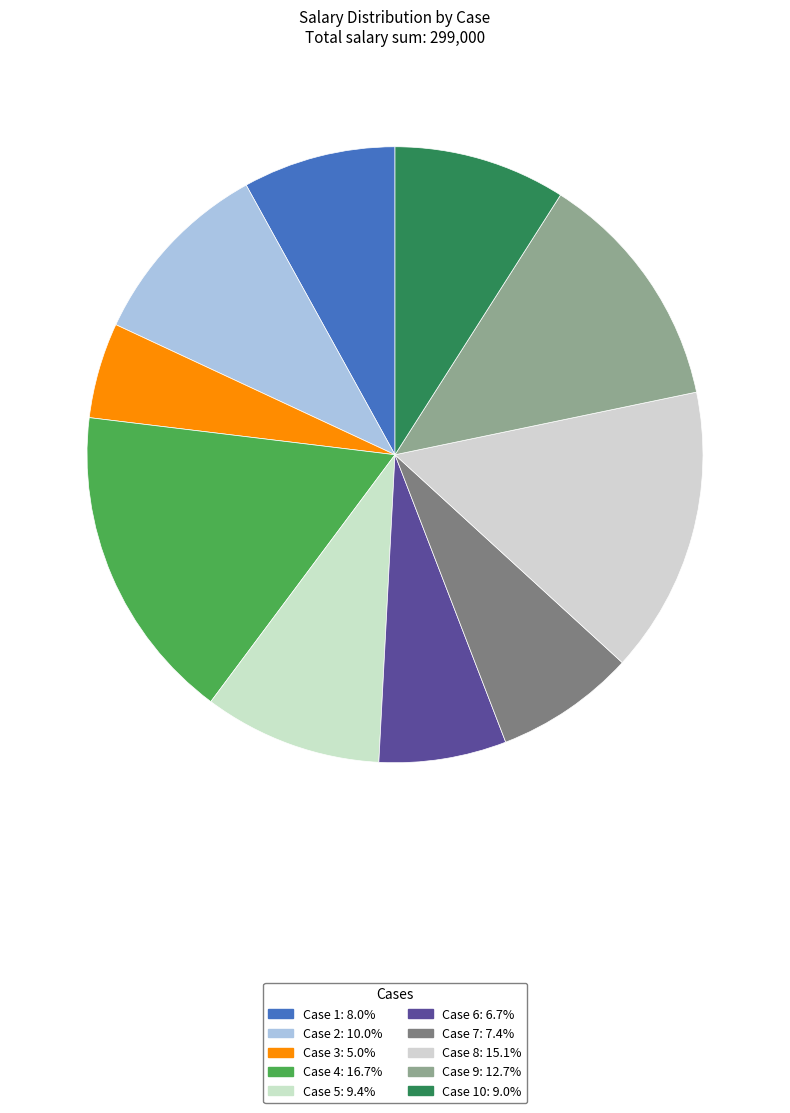

How many segments does this pie chart have?

10